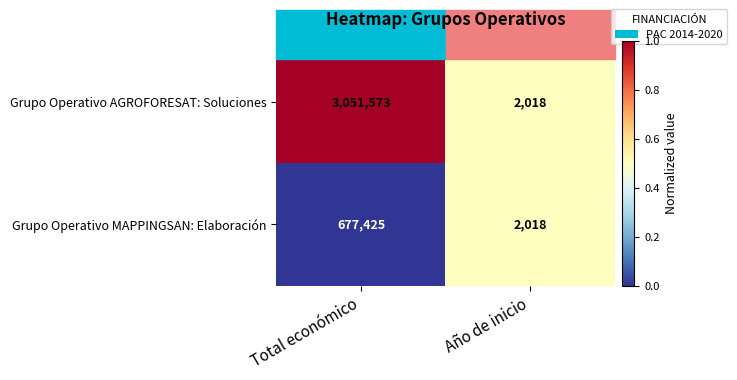

At which category is the sum across all series the highest?

Total económico